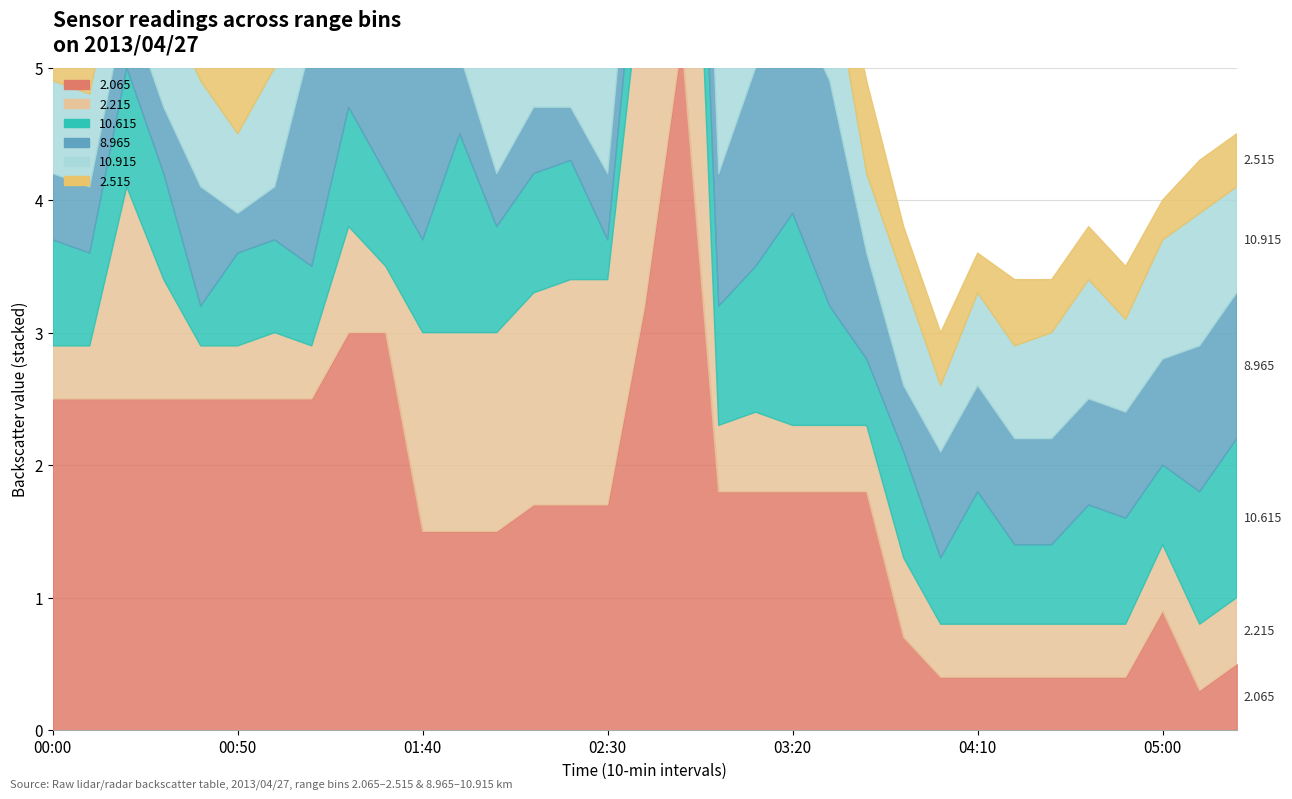

Which series ends up on top after the final intersection of   2.215 and   2.065?

  2.215